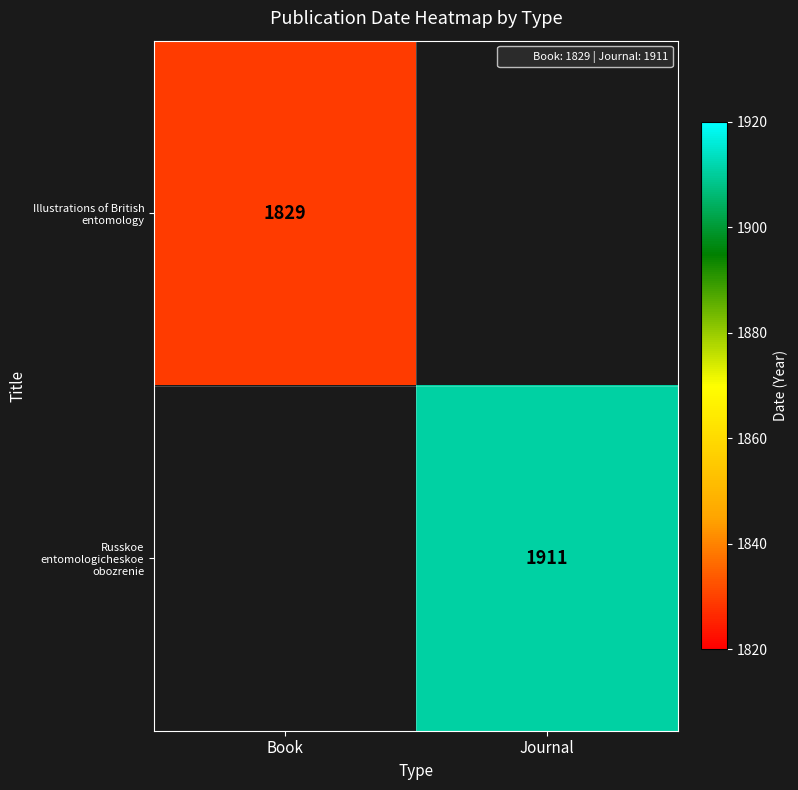

Which category has the lowest value in the Illustrations of British entomology series?

Book